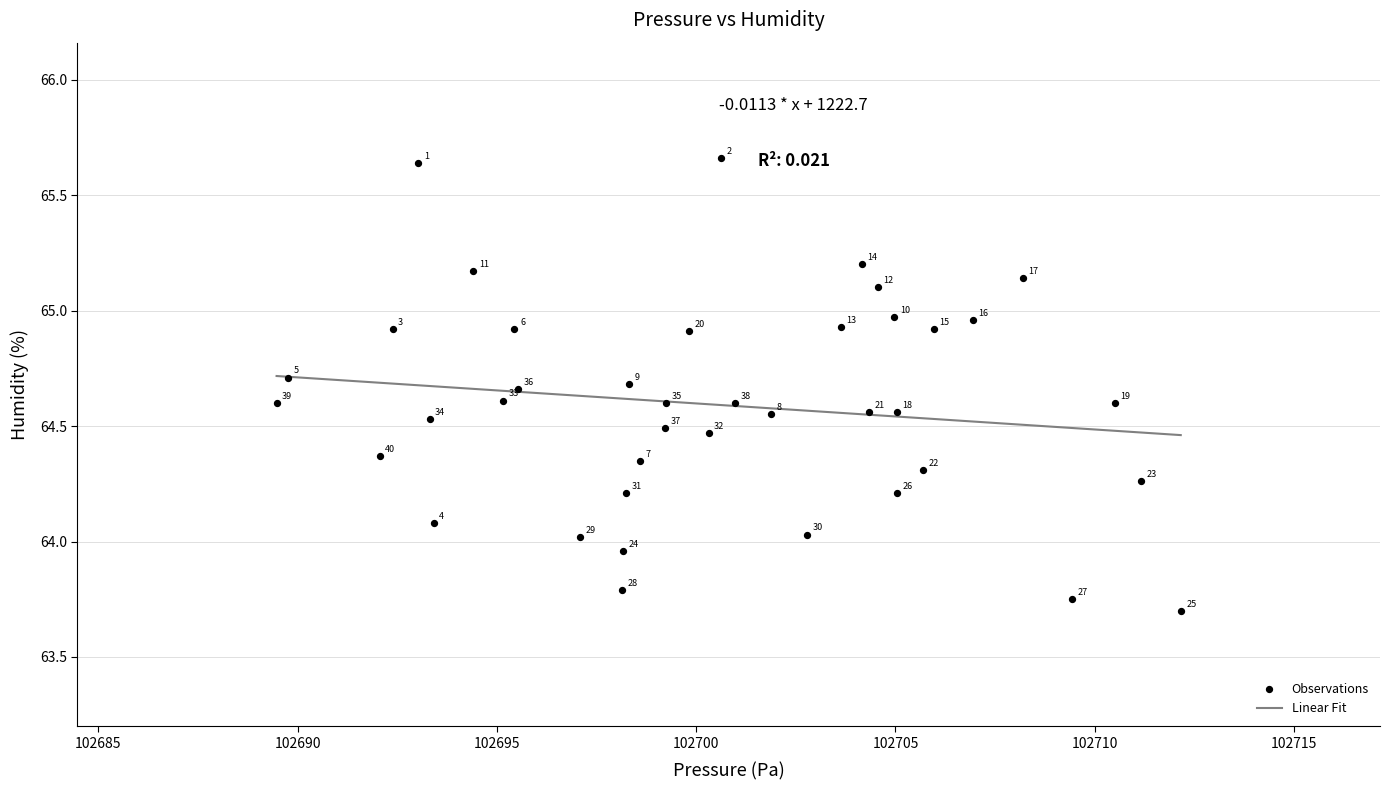

What is the range of Y values (max minus min)?

2.0